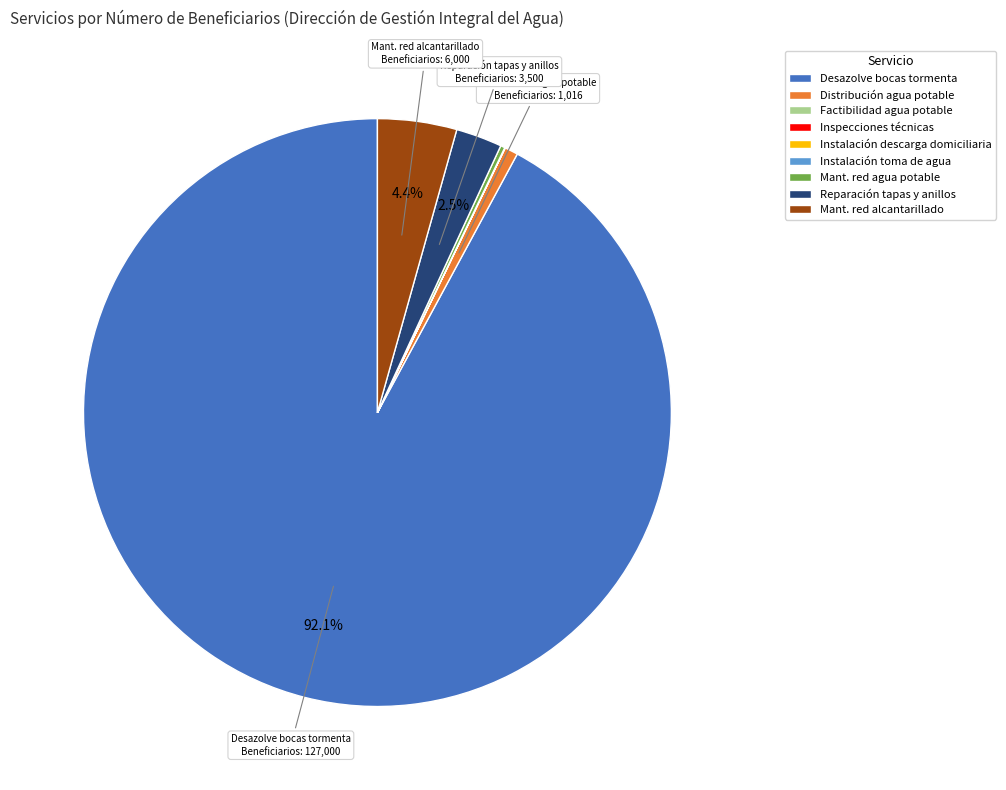

To the nearest percent, what is the difference between the largest and smallest slice percentages?

92%